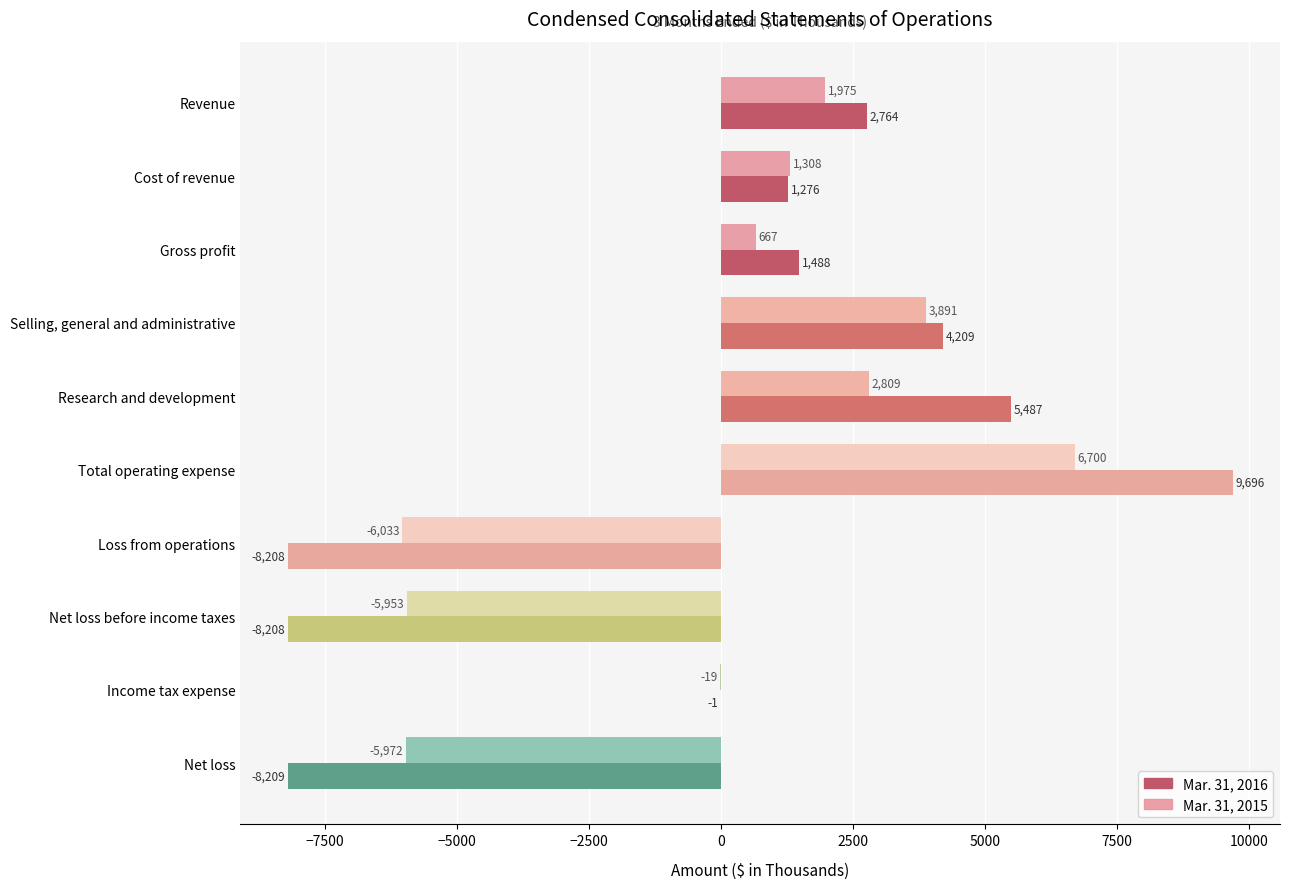

The Mar. 31, 2015 series shows 3891 at Selling, general and administrative. True or false?

True